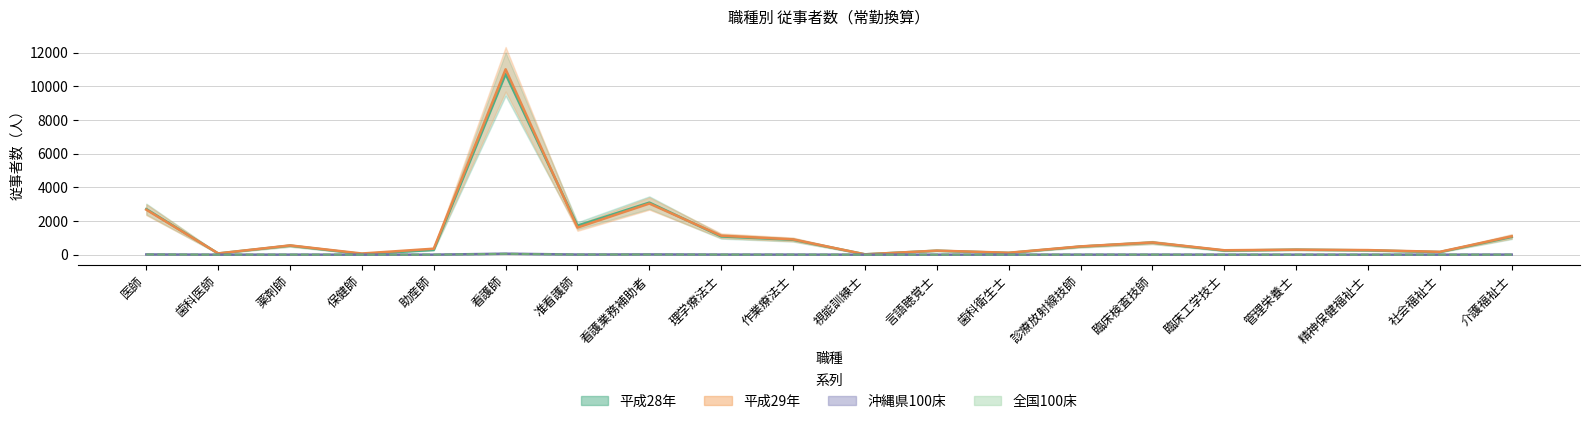

What is the minimum value shown in the chart?

0.1